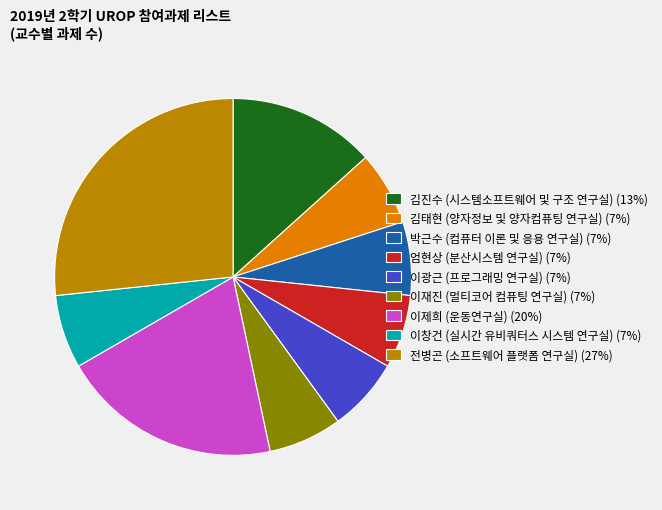

What is the ratio of the value at 이창건 (실시간 유비쿼터스 시스템 연구실) (7%) to the value at 김태현 (양자정보 및 양자컴퓨팅 연구실) (7%)?

1.0